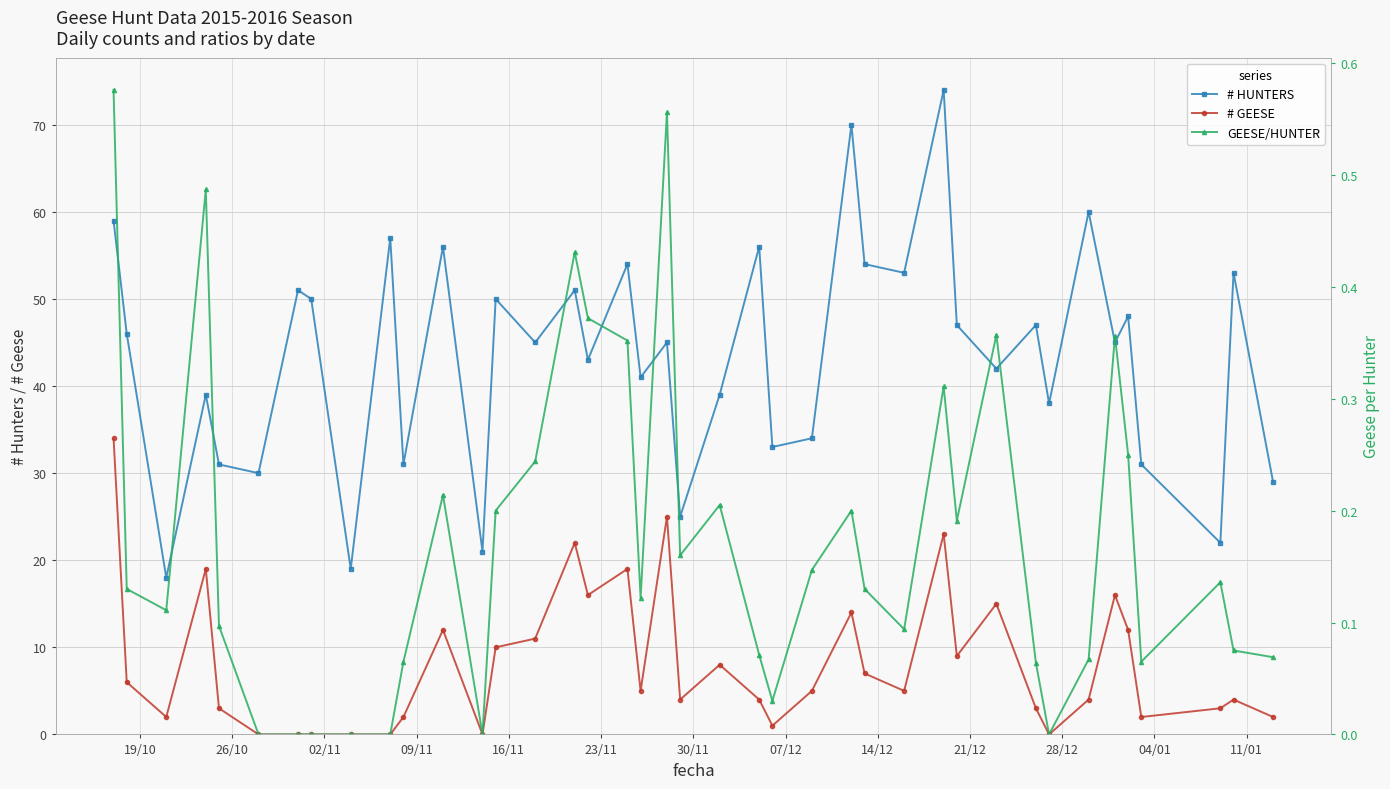

True or false: # HUNTERS has more than 0 points higher than both neighbors.

True